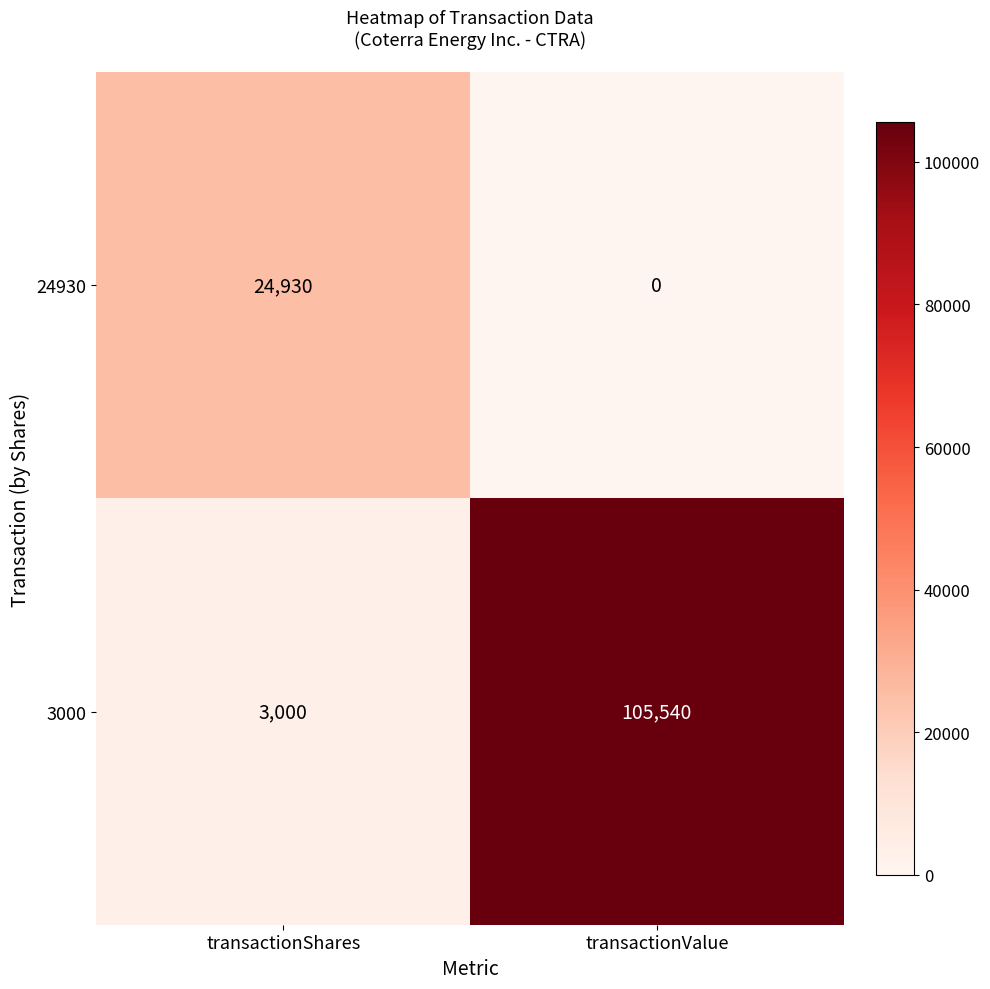

At how many categories does at least one series exceed 42164?

1